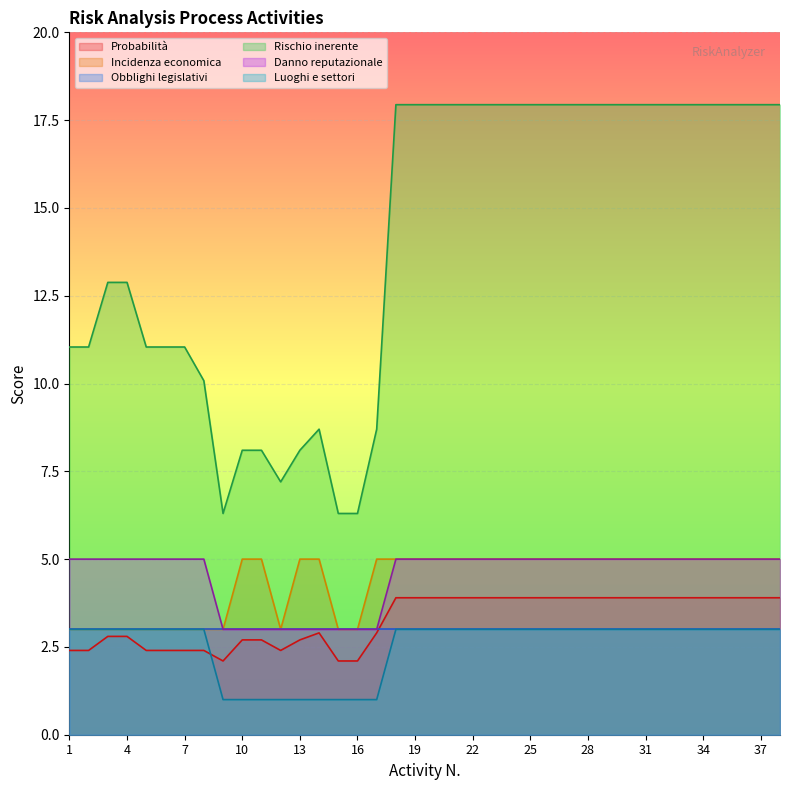

How many values in the Probabilità series exceed 3?

21